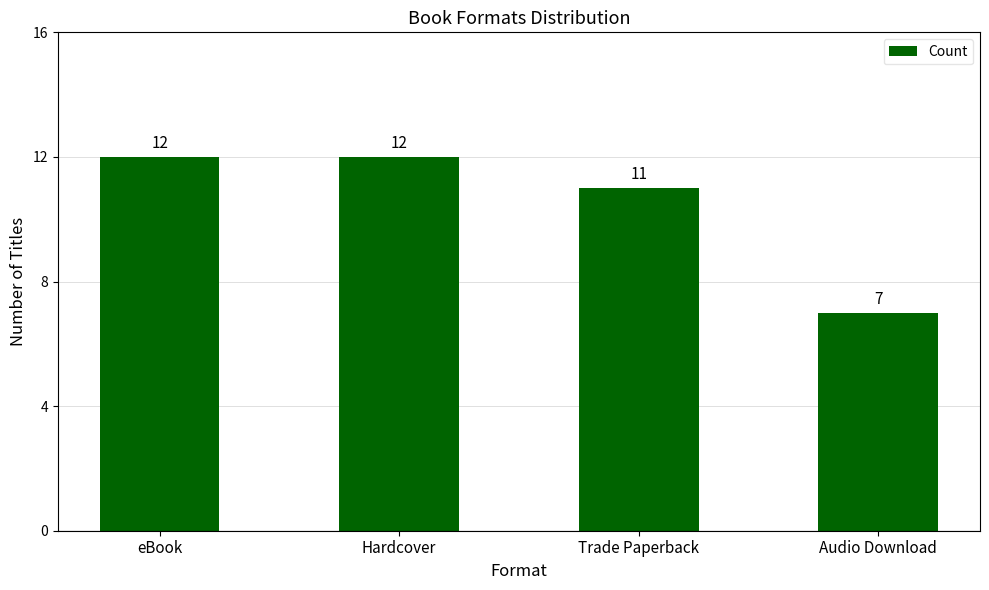

The chart shows a value of 11 at Trade Paperback. True or false?

True